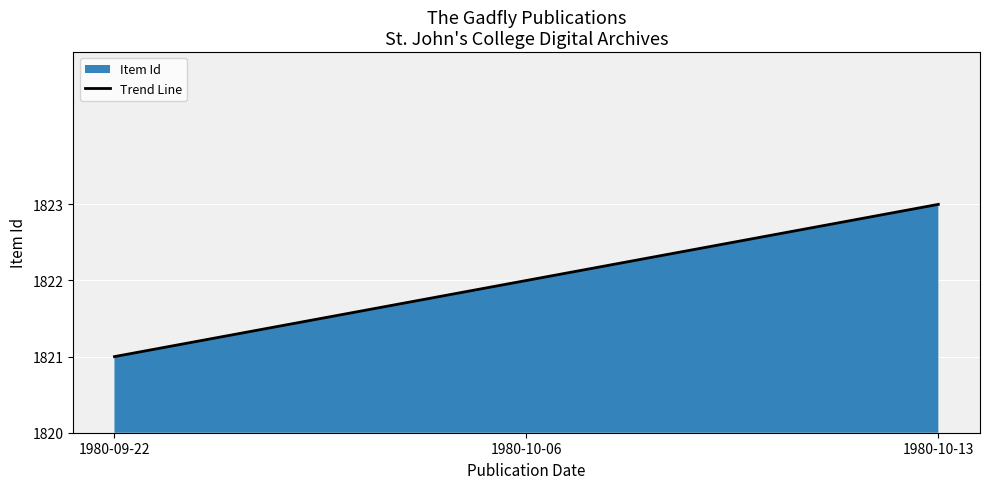

True or false: the data shows 2.0 at 1980-10-06.

True